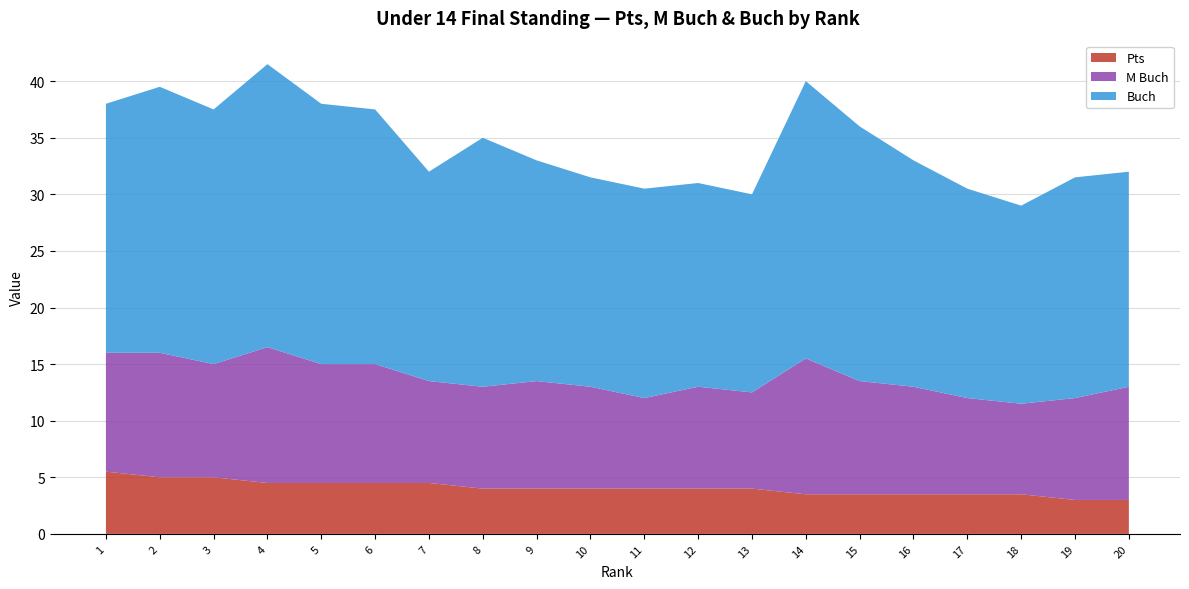

Reading left to right, extract all data points from this chart.

Pts: 1=5.5	2=5.0	3=5.0	4=4.5	5=4.5	6=4.5	7=4.5	8=4.0	9=4.0	10=4.0	11=4.0	12=4.0	13=4.0	14=3.5	15=3.5	16=3.5	17=3.5	18=3.5	19=3.0	20=3.0
M Buch: 1=10.5	2=11.0	3=10.0	4=12.0	5=10.5	6=10.5	7=9.0	8=9.0	9=9.5	10=9.0	11=8.0	12=9.0	13=8.5	14=12.0	15=10.0	16=9.5	17=8.5	18=8.0	19=9.0	20=10.0
Buch: 1=22.0	2=23.5	3=22.5	4=25.0	5=23.0	6=22.5	7=18.5	8=22.0	9=19.5	10=18.5	11=18.5	12=18.0	13=17.5	14=24.5	15=22.5	16=20.0	17=18.5	18=17.5	19=19.5	20=19.0